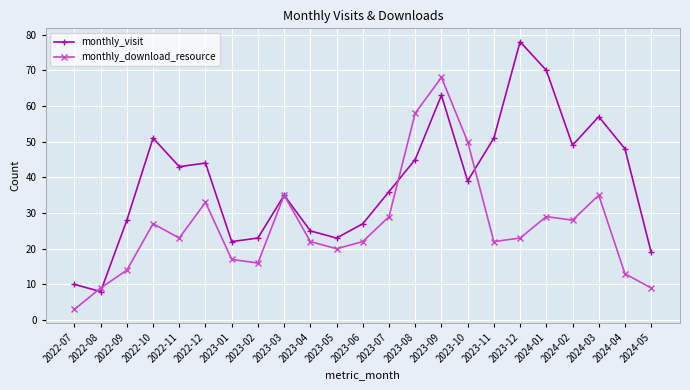

How many lines are shown in the chart?

2